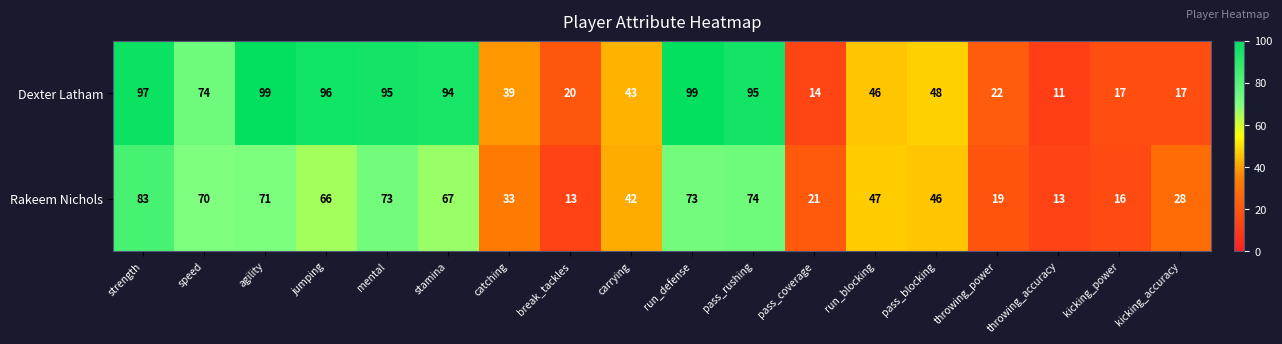

At how many categories does at least one series exceed 54?

8